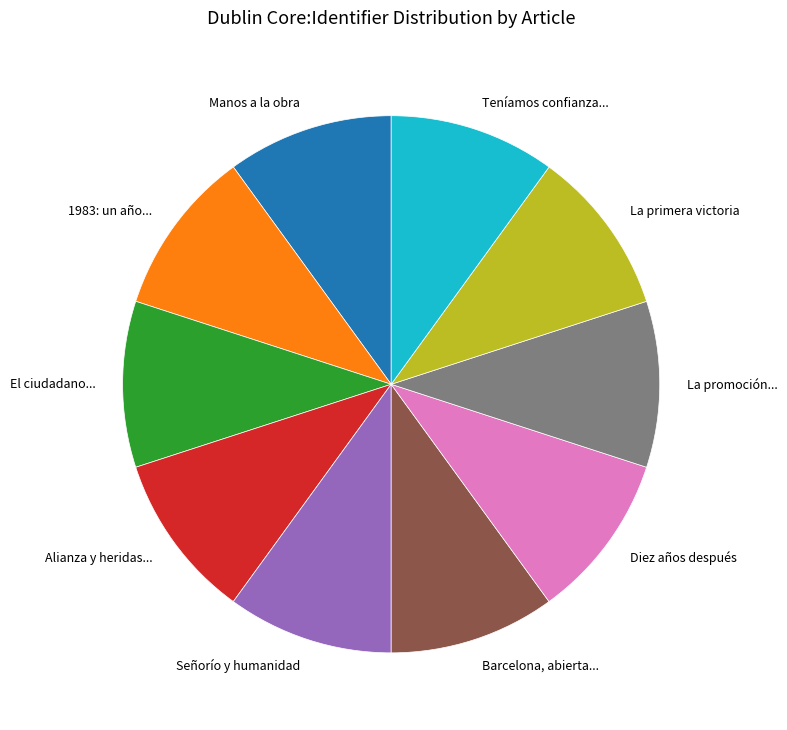

Is it true that Alianza y heridas... is 10% of the pie?

True